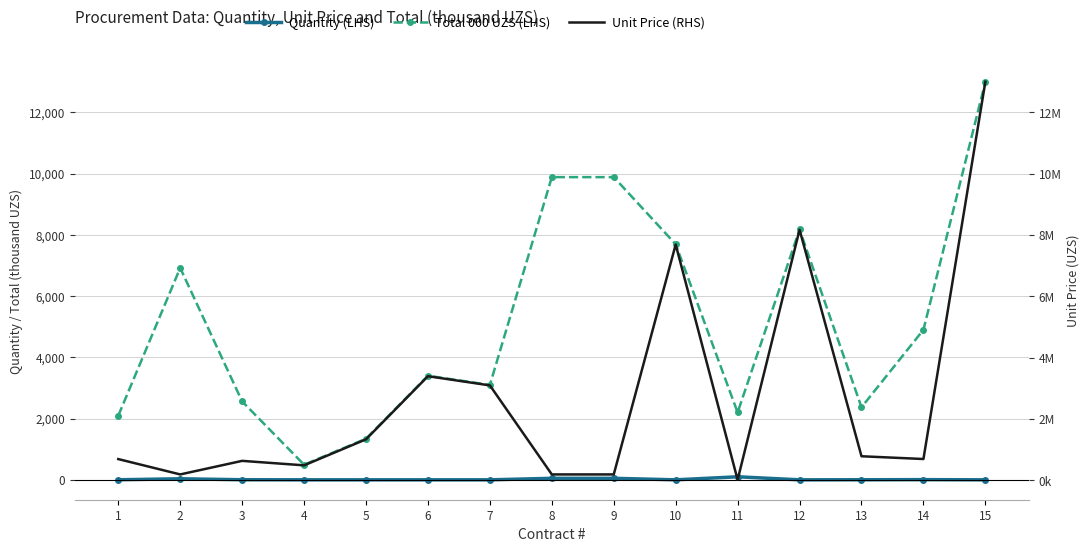

Between 3 and 9, which is larger?

9